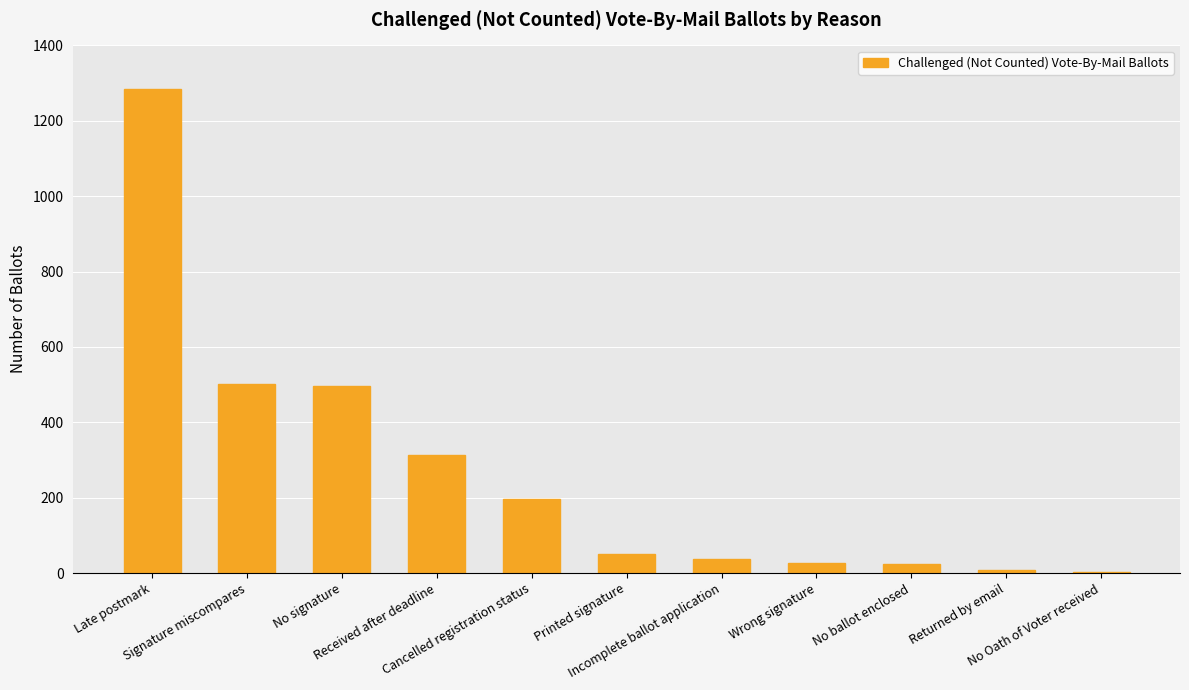

At which label does the data first exceed 50?

Late postmark